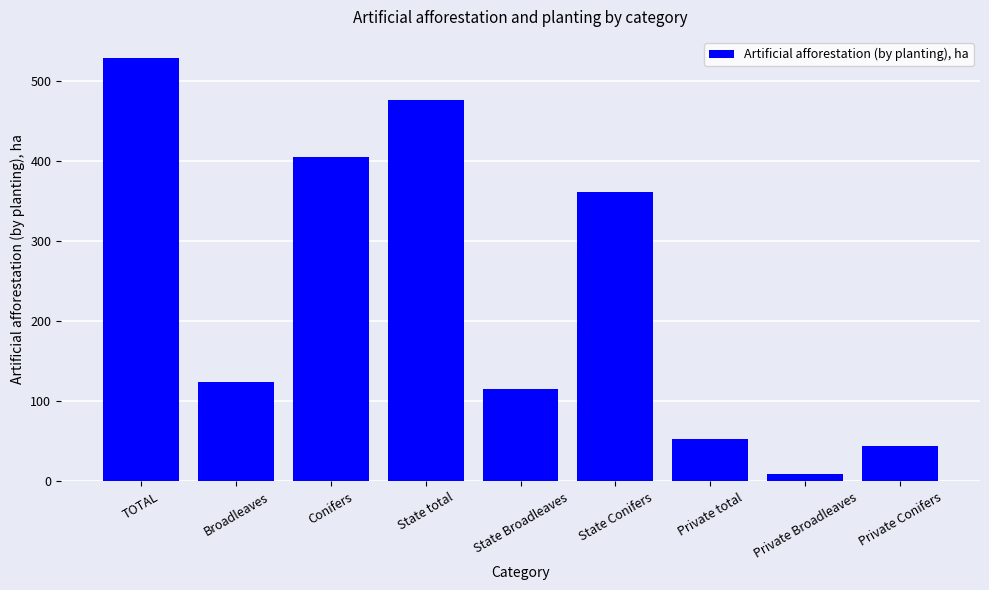

List the labels in order of value, smallest first.

Private Broadleaves, Private Conifers, Private total, State Broadleaves, Broadleaves, State Conifers, Conifers, State total, TOTAL